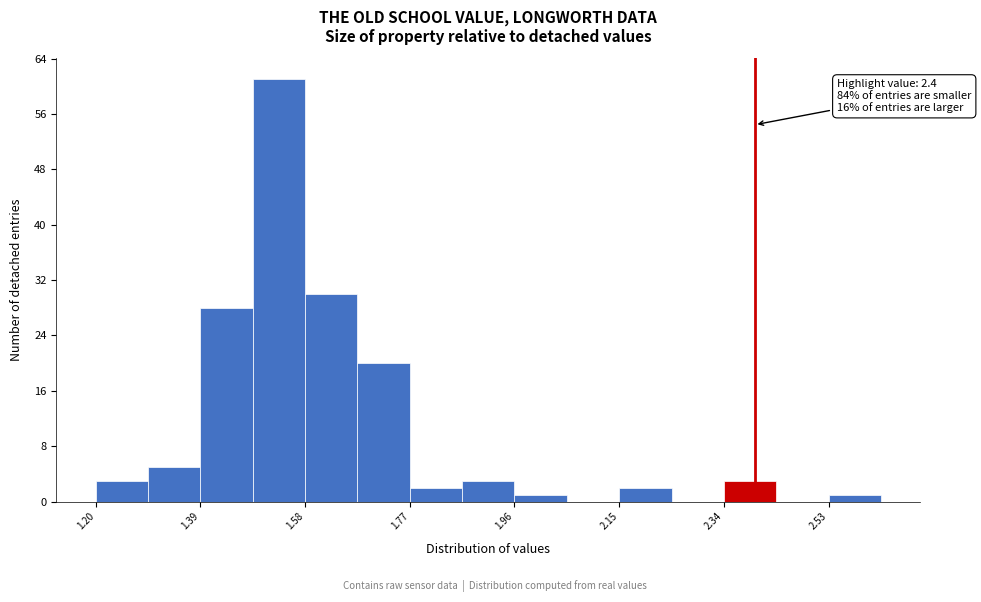

Which range on the x-axis has the tallest bar?

1.48 to 1.58